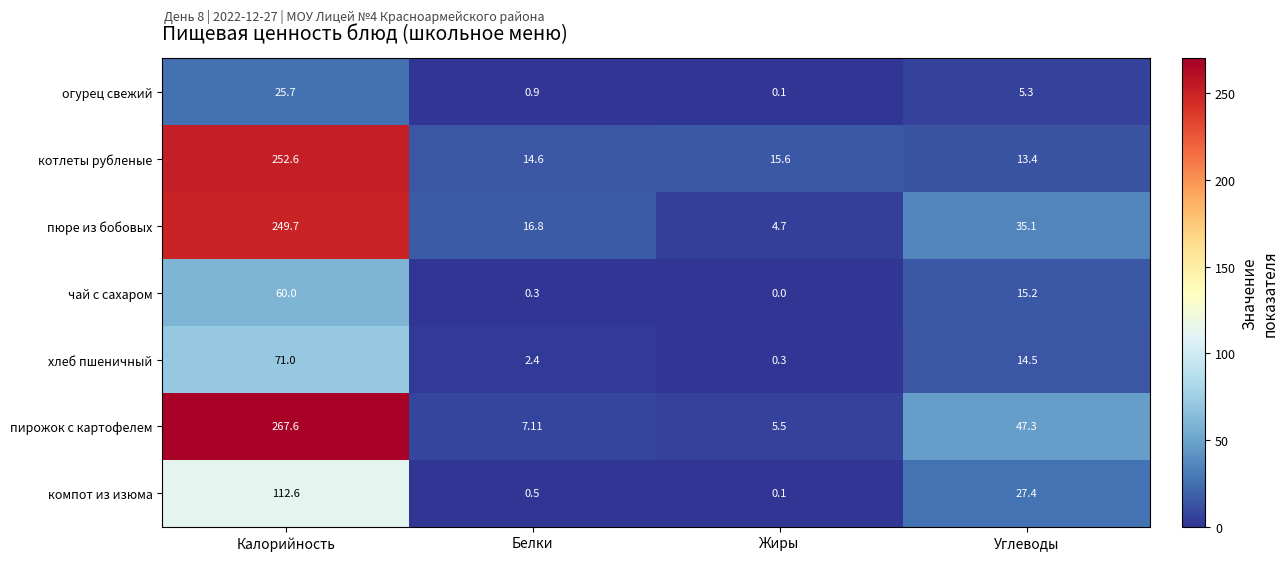

Which series has the largest range (max minus min)?

пирожок с картофелем